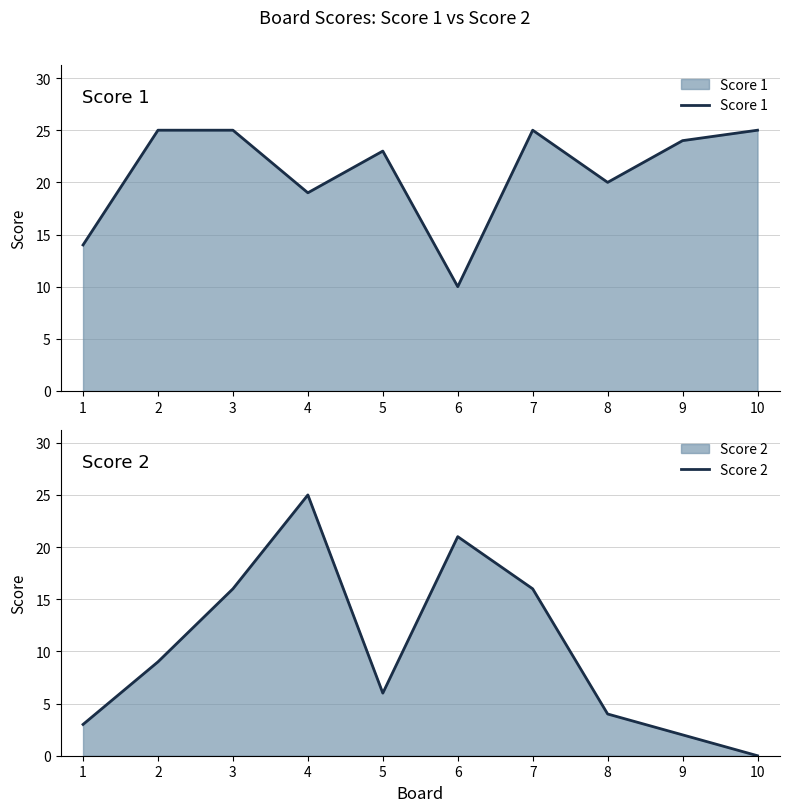

List the labels in order of Score 1 value, smallest first.

6, 1, 4, 8, 5, 9, 2, 3, 7, 10